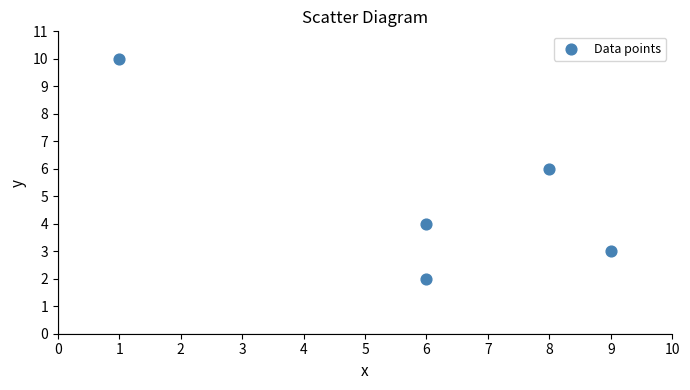

What is the range of Y values (max minus min)?

8